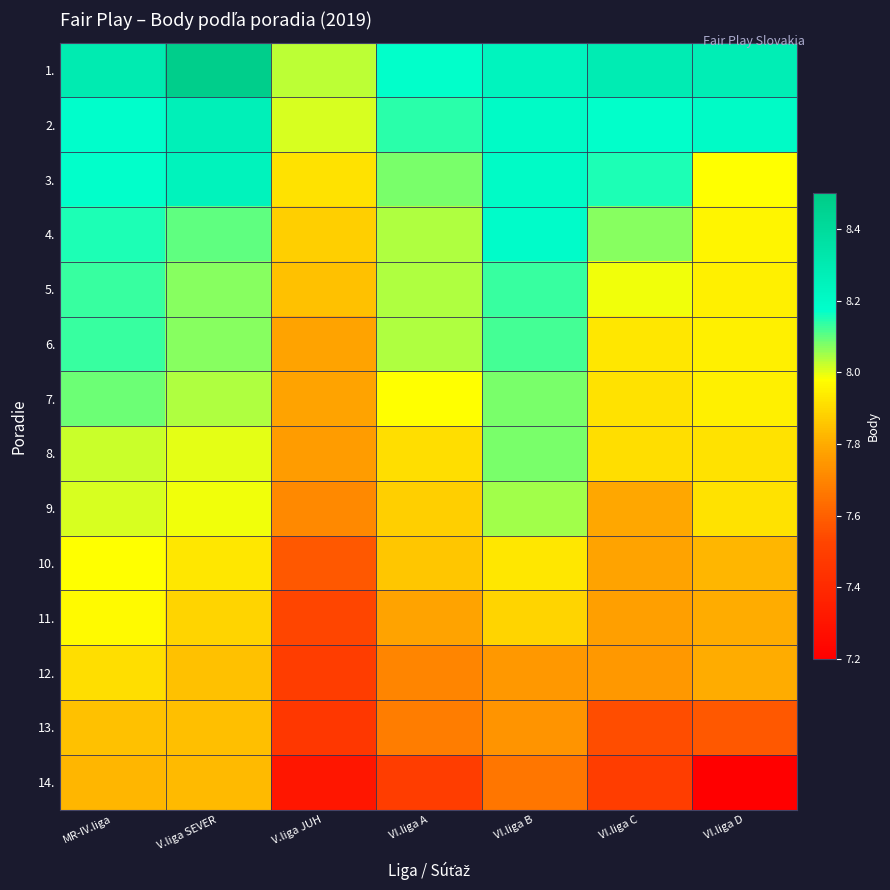

Between VI.liga D and VI.liga C, which is larger?

VI.liga C